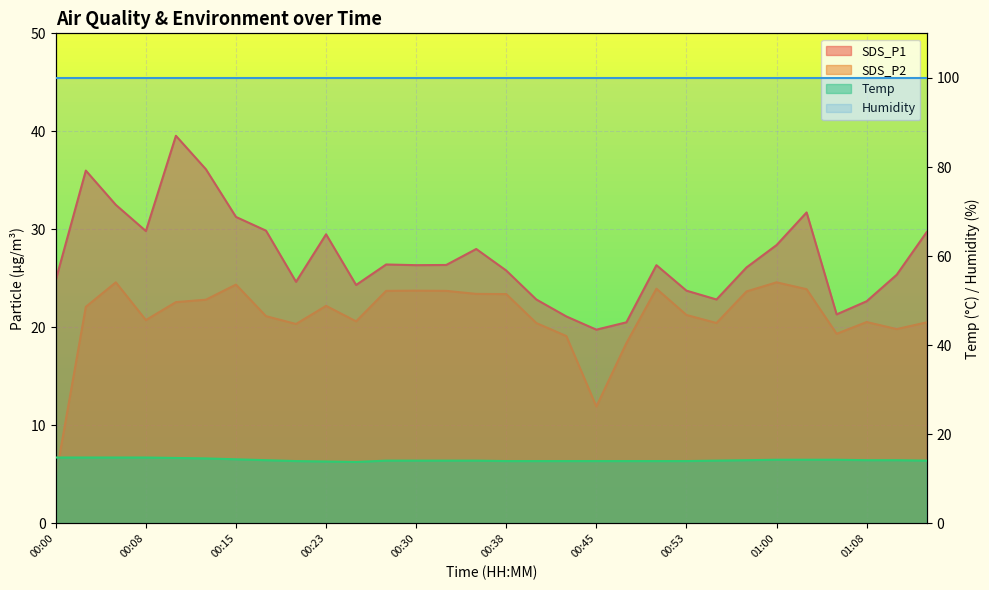

What is the average value of the SDS_P1 series?

27.1